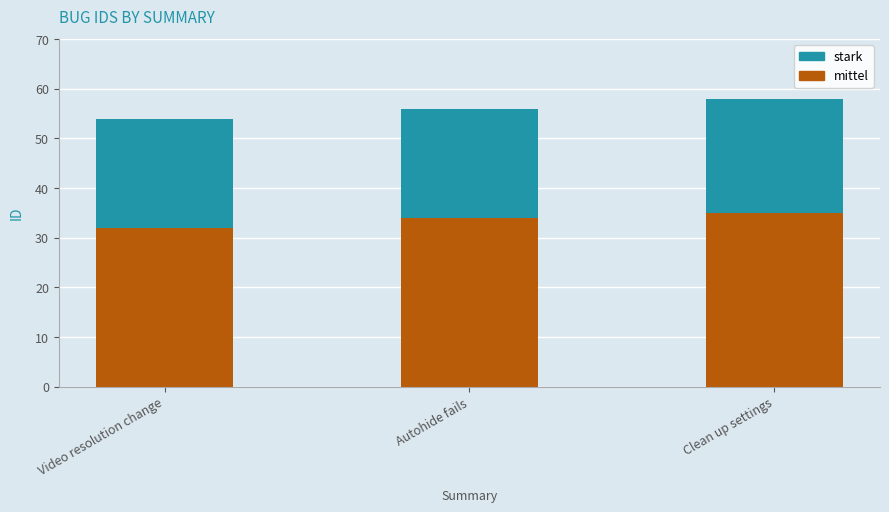

At which label does mittel reach its minimum?

Video resolution change